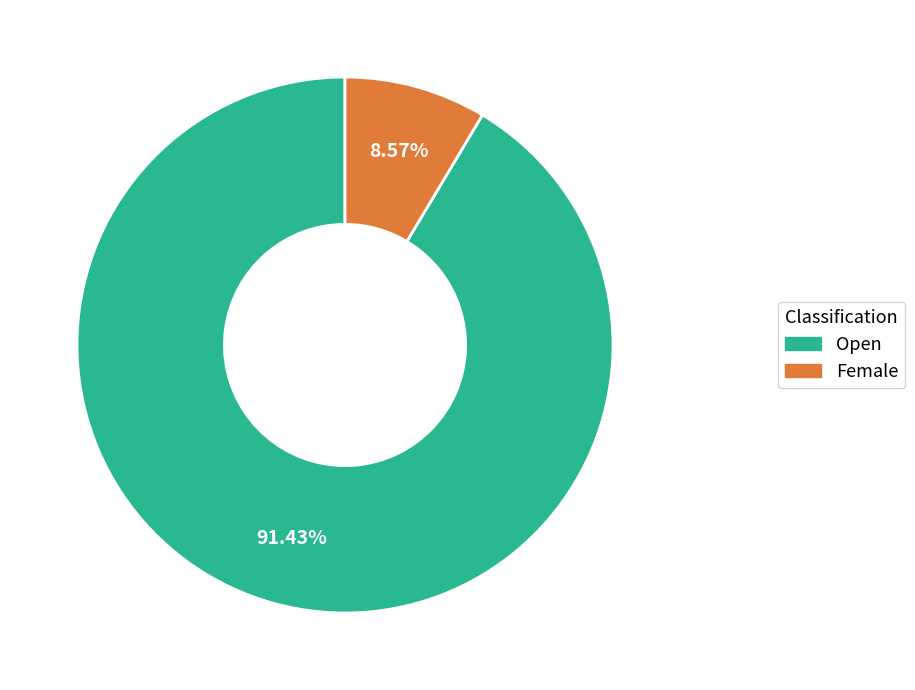

What percentage do Female and Open together represent?

100.0%